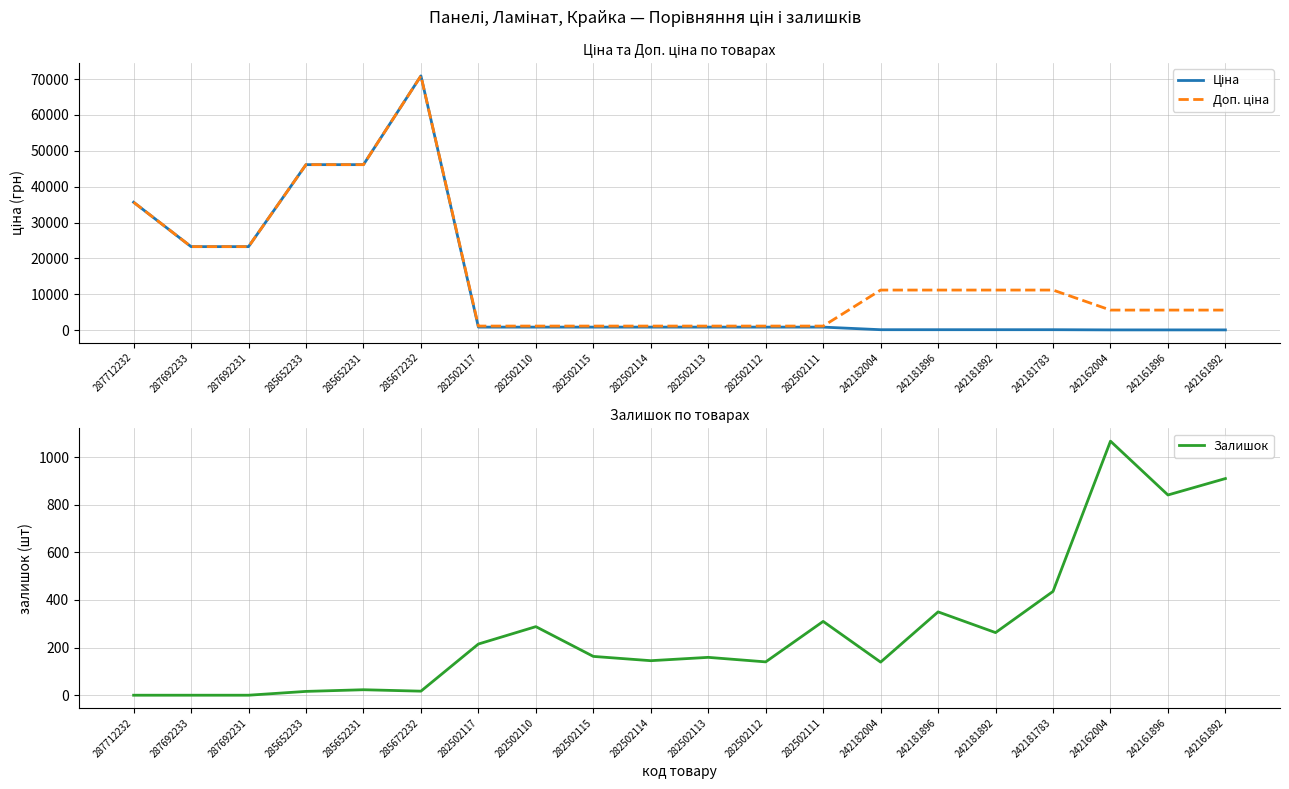

What is the label of the 1st point from the left?

287712232